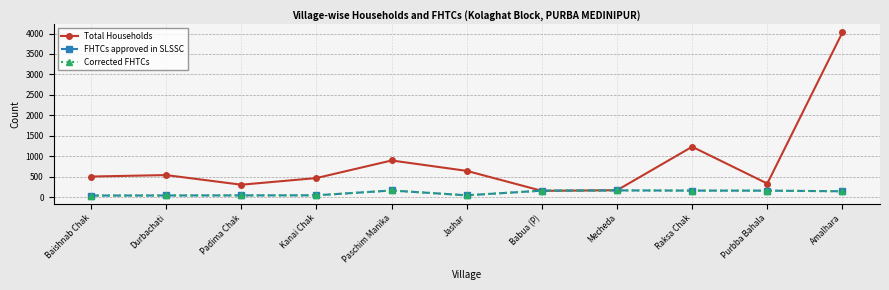

How many lines are shown in the chart?

3